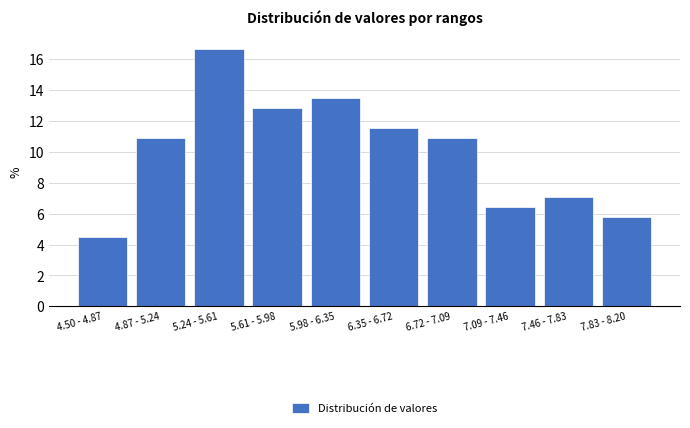

Reading left to right, list all the values displayed in this chart.

4.5	10.9	16.7	12.8	13.5	11.5	10.9	6.4	7.1	5.8